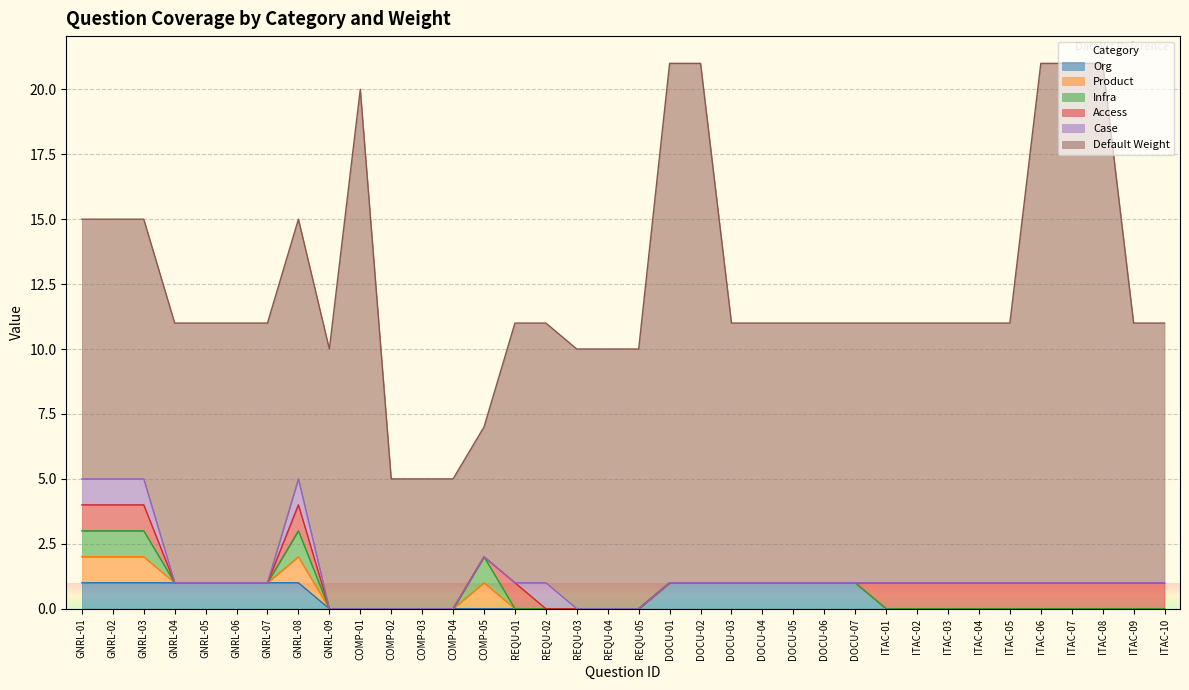

True or false: Access and Case intersect in this chart.

True